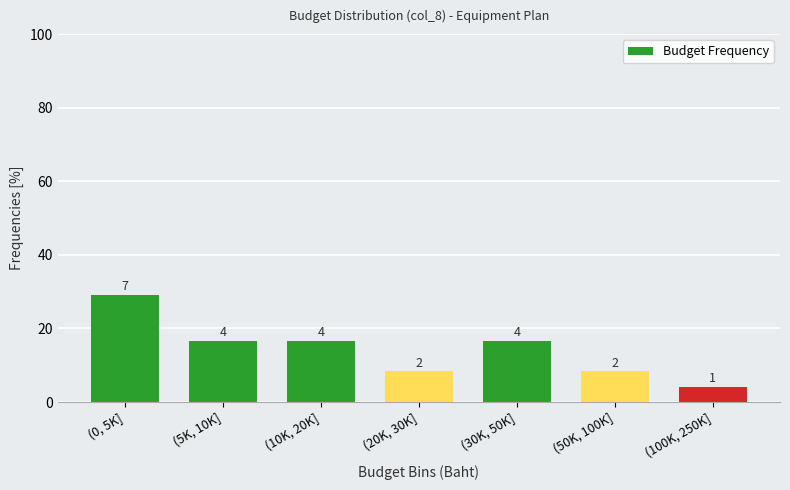

How many bars are there in total?

7